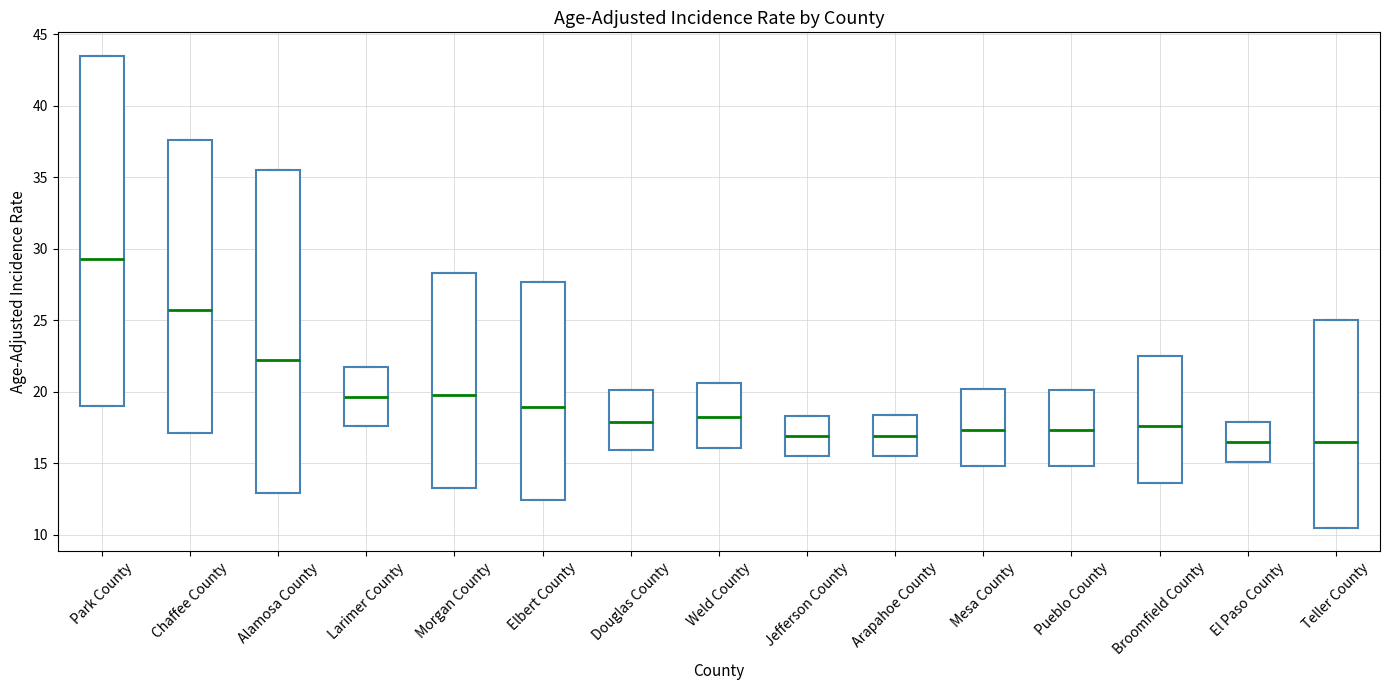

Reading left to right, transcribe this box plot: for each box, give where its median line is, the range the box spans, and where its two whiskers end, as read against the y-axis. The values are not printed on the chart, so give them approximately, as read against the axis.

Park County: median 29.5, box 19.0 to 43.5, whiskers 19.0 to 43.5
Chaffee County: median 25.5, box 17.0 to 37.5, whiskers 17.0 to 37.5
Alamosa County: median 22.0, box 13.0 to 35.5, whiskers 13.0 to 35.5
Larimer County: median 19.5, box 17.5 to 21.5, whiskers 17.5 to 21.5
Morgan County: median 20.0, box 13.5 to 28.5, whiskers 13.5 to 28.5
Elbert County: median 19.0, box 12.5 to 27.5, whiskers 12.5 to 27.5
Douglas County: median 18.0, box 16.0 to 20.0, whiskers 16.0 to 20.0
Weld County: median 18.0, box 16.0 to 20.5, whiskers 16.0 to 20.5
Jefferson County: median 17.0, box 15.5 to 18.5, whiskers 15.5 to 18.5
Arapahoe County: median 17.0, box 15.5 to 18.5, whiskers 15.5 to 18.5
Mesa County: median 17.5, box 15.0 to 20.0, whiskers 15.0 to 20.0
Pueblo County: median 17.5, box 15.0 to 20.0, whiskers 15.0 to 20.0
Broomfield County: median 17.5, box 13.5 to 22.5, whiskers 13.5 to 22.5
El Paso County: median 16.5, box 15.0 to 18.0, whiskers 15.0 to 18.0
Teller County: median 16.5, box 10.5 to 25.0, whiskers 10.5 to 25.0